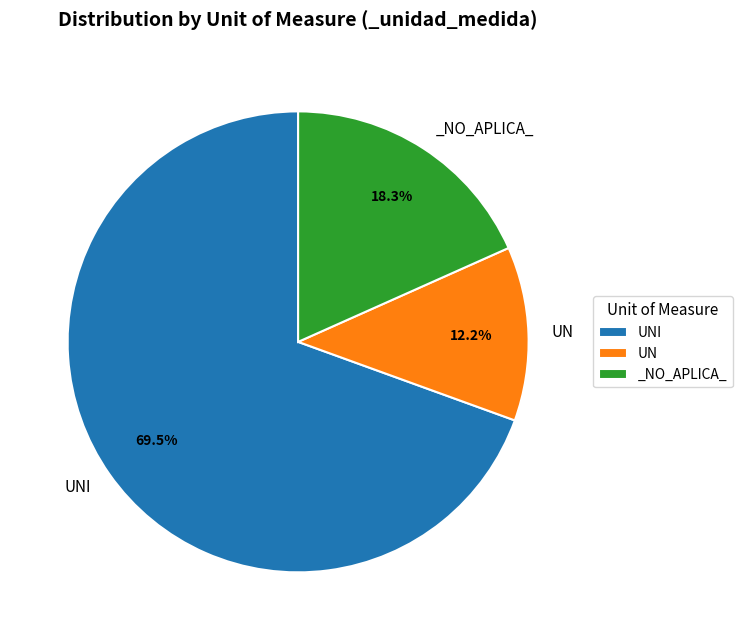

Is there any slice that represents more than half of the pie?

Yes